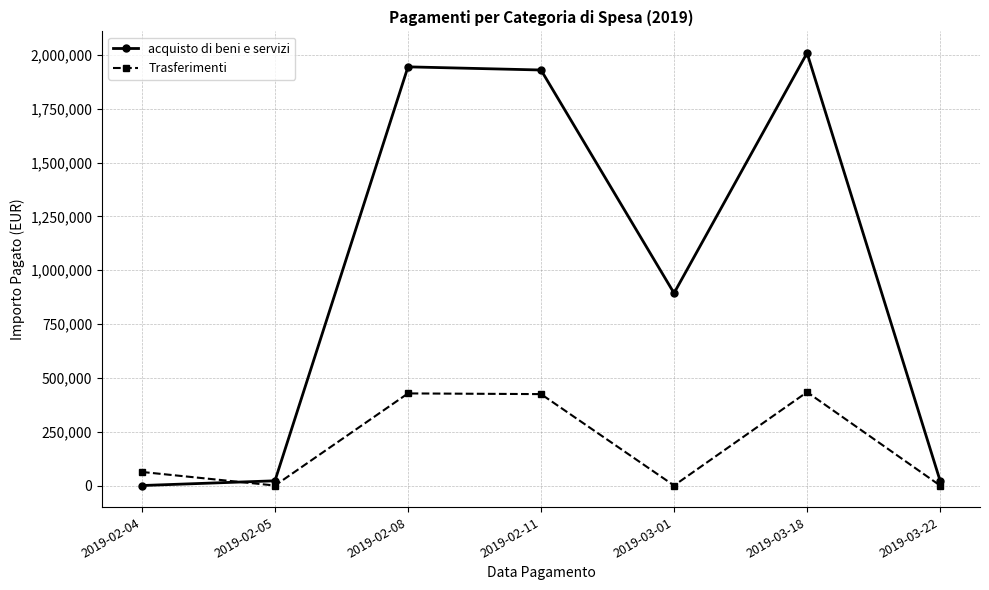

What is the label of the 7th point from the left?

2019-03-22